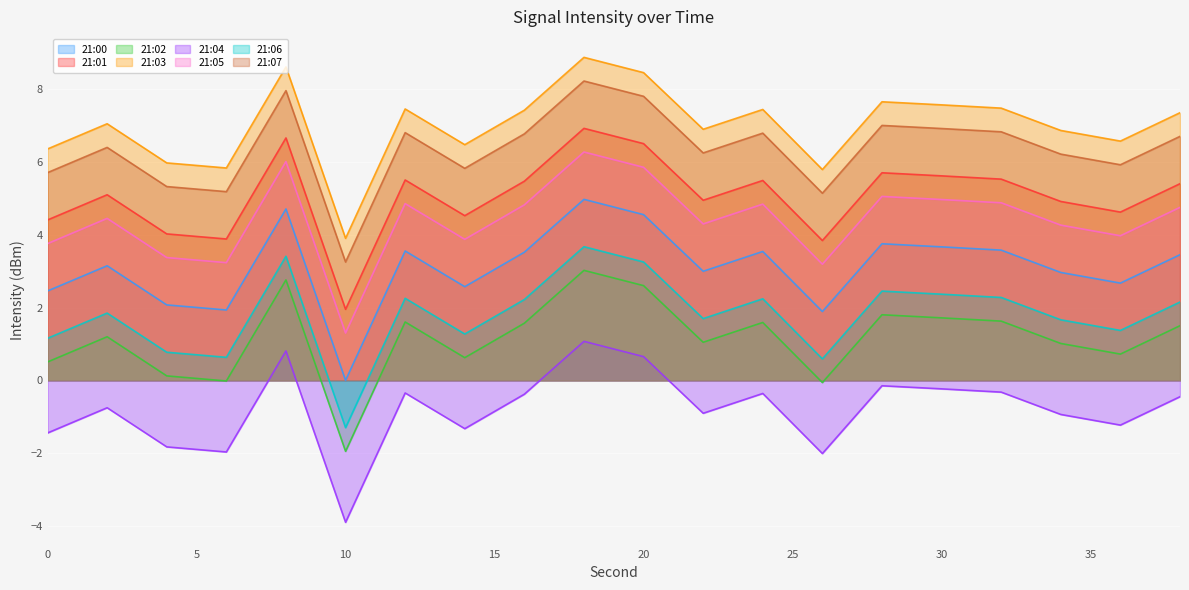

How many points are higher than both their immediate neighbors (excluding endpoints)?

6